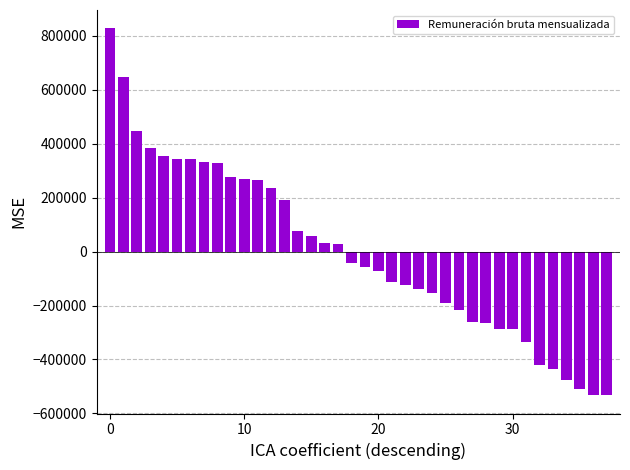

What is the smallest value displayed?

-532360.2